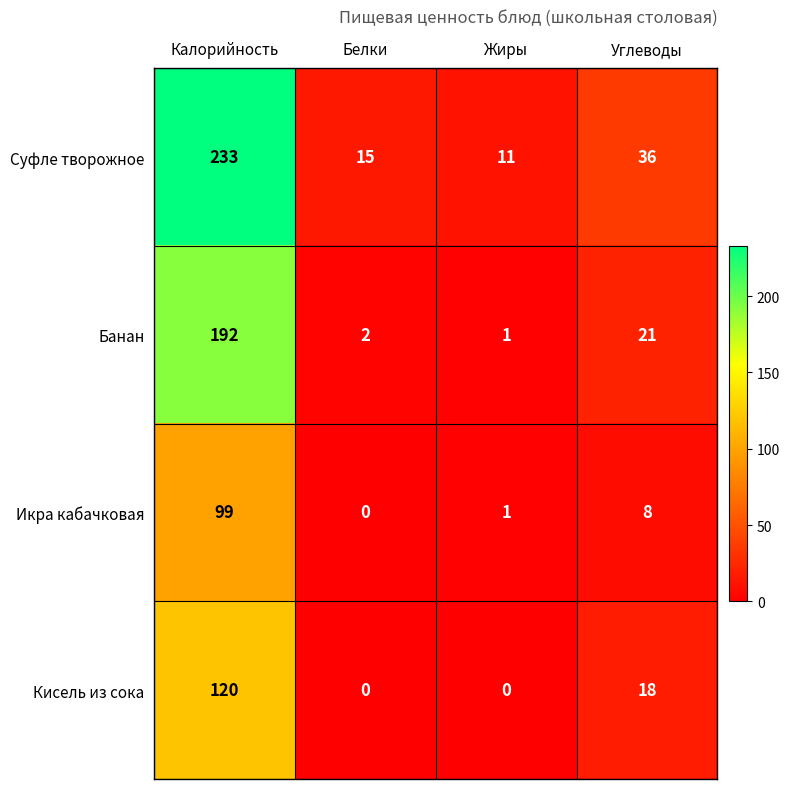

What is the difference between the second highest and second lowest values in the Суфле творожное series?

21